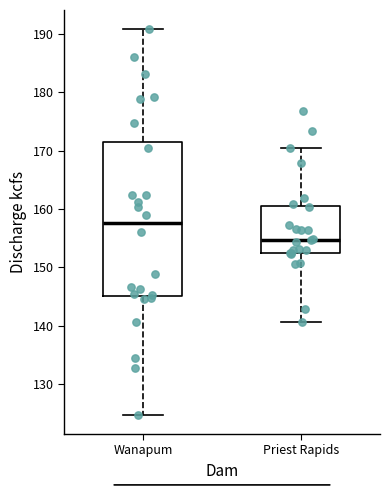

Where does the upper whisker of the box for Priest Rapids end on the y-axis? The values are not printed on the chart, so give them approximately, as read against the axis.

170